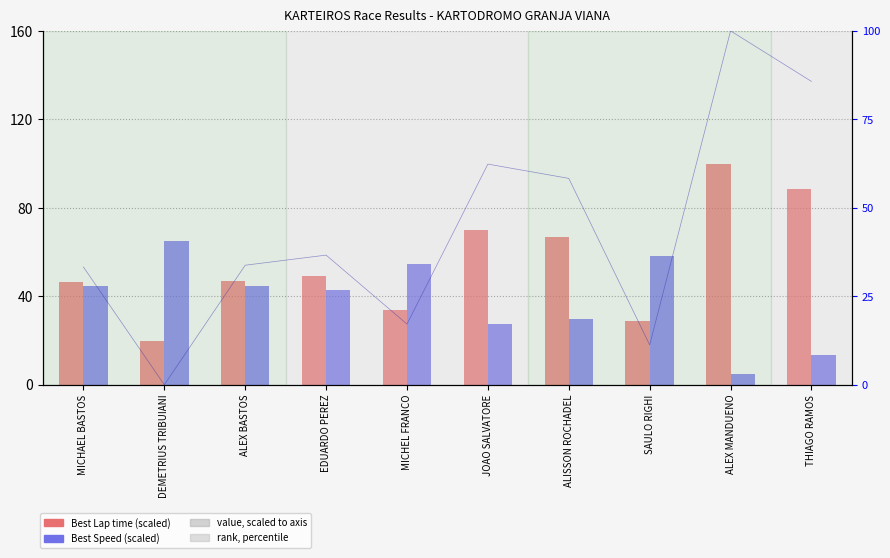

How many bars are there in total?

20